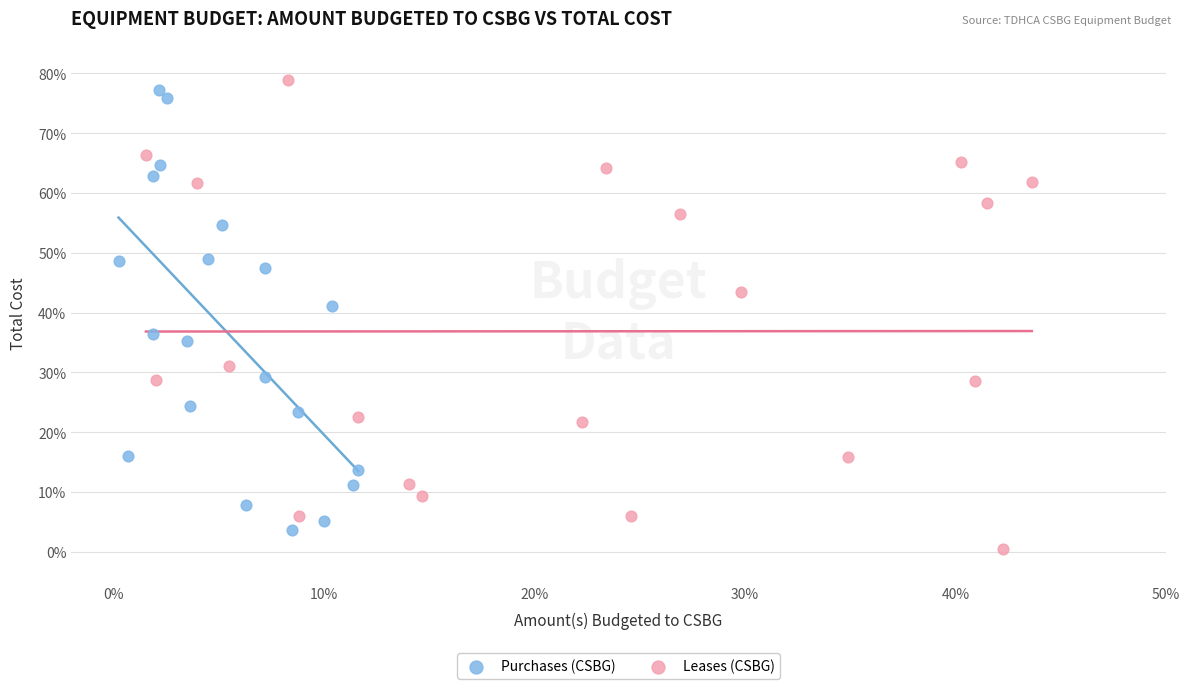

Which series reaches the minimum Y coordinate?

Leases (CSBG)